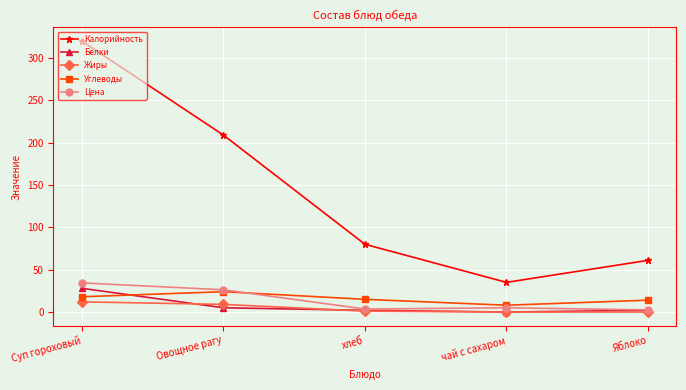

Which series has the largest total across all categories?

Калорийность